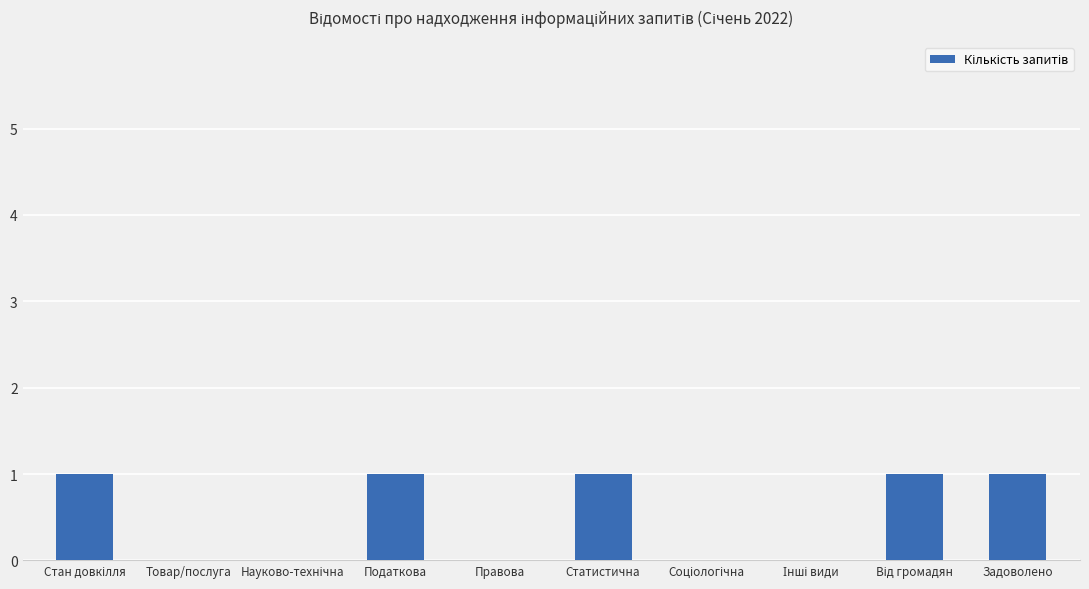

True or false: the data shows 2 at Статистична.

False